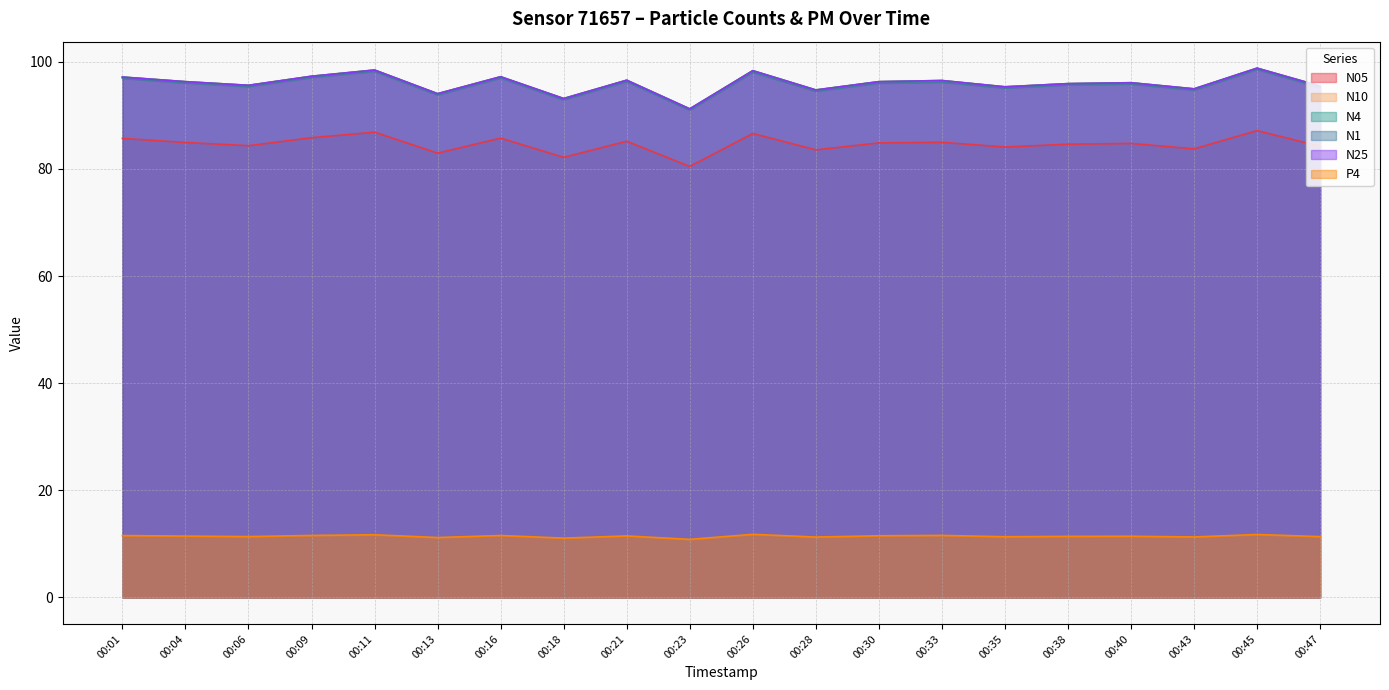

Which series has the largest range (max minus min)?

N10